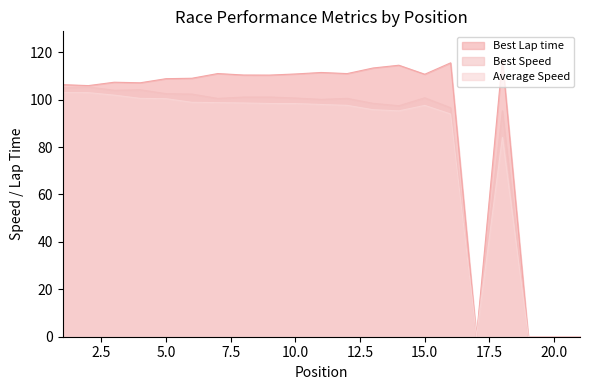

Rank the series by their maximum value, from highest to lowest.

Best Lap time, Best Speed, Average Speed